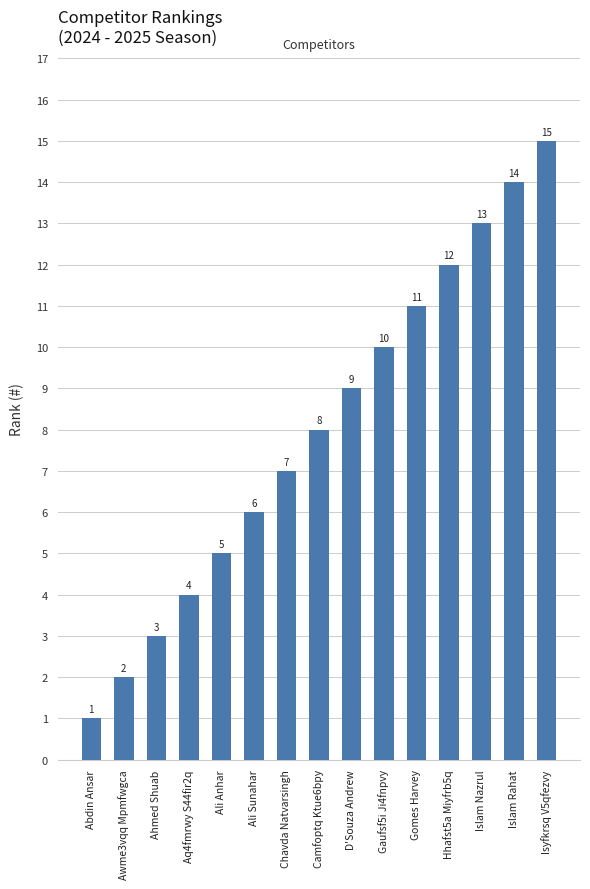

What is the average value?

8